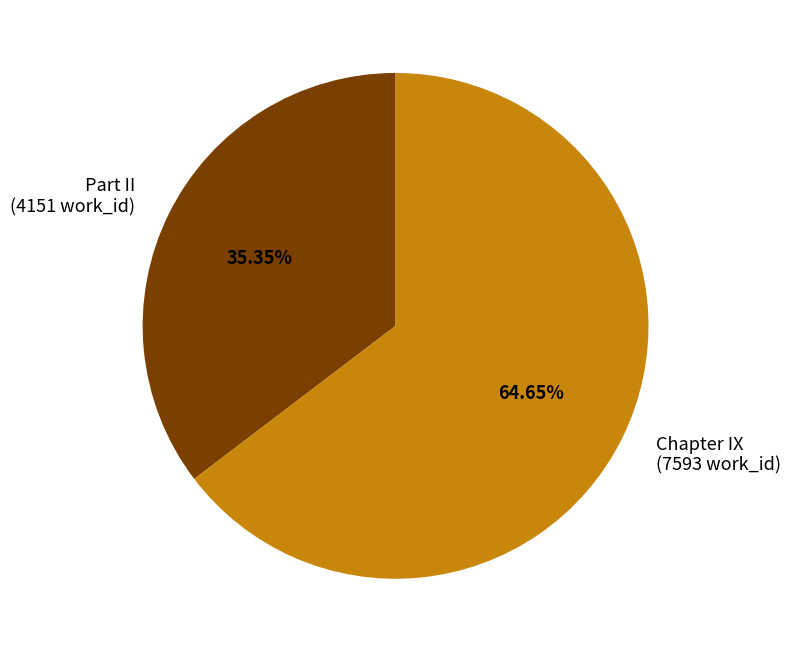

What is the largest slice in the pie chart?

Chapter IX